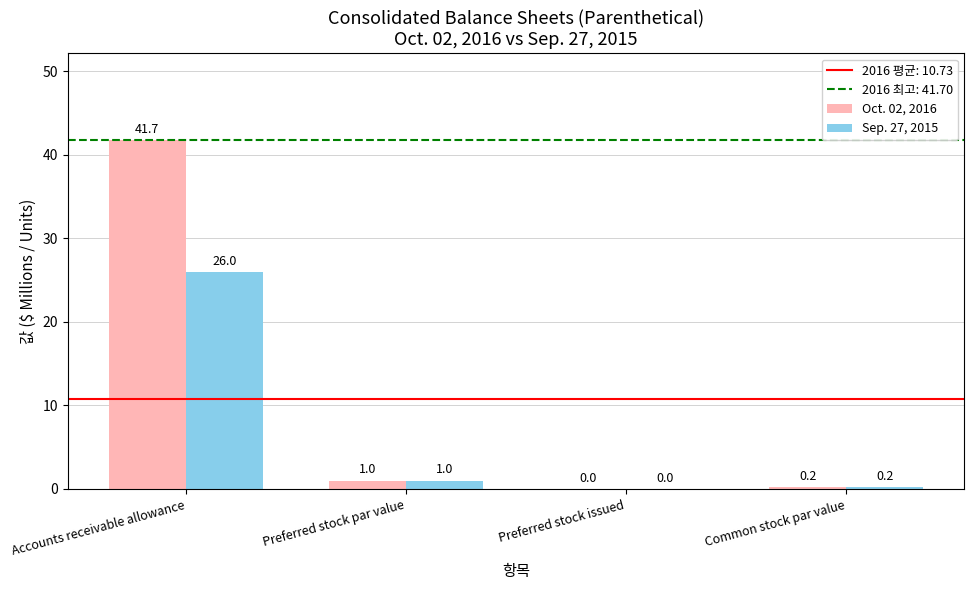

True or false: Oct. 02, 2016 has a value of 1.0 at Preferred stock par value.

True